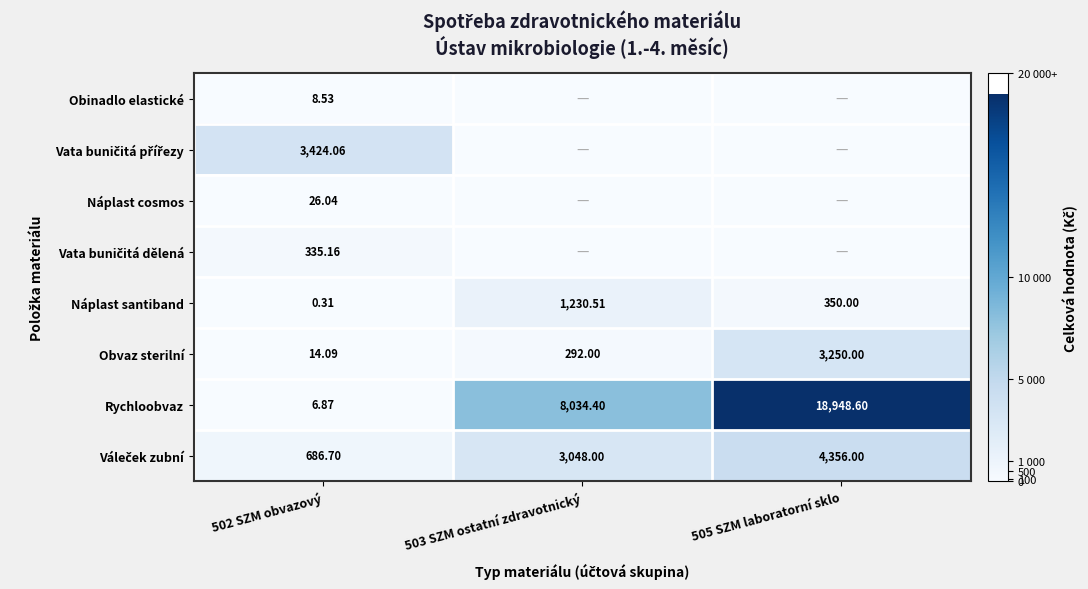

What is the difference between the highest and lowest values at 502 SZM obvazový?

3423.8